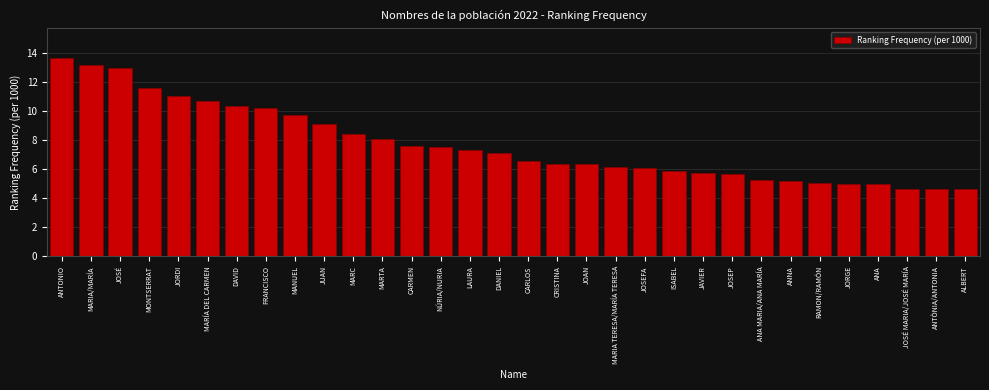

The value at JOSÉ MARIA/JOSÉ MARÍA is 4.7. True or false?

True